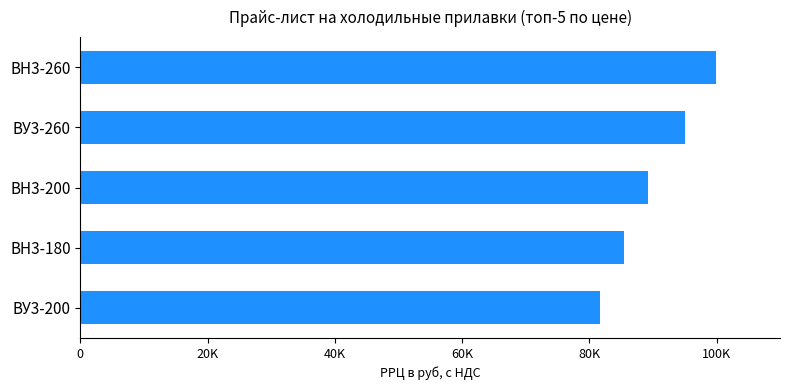

At which category does the chart reach its minimum across all series?

ВУ3-200